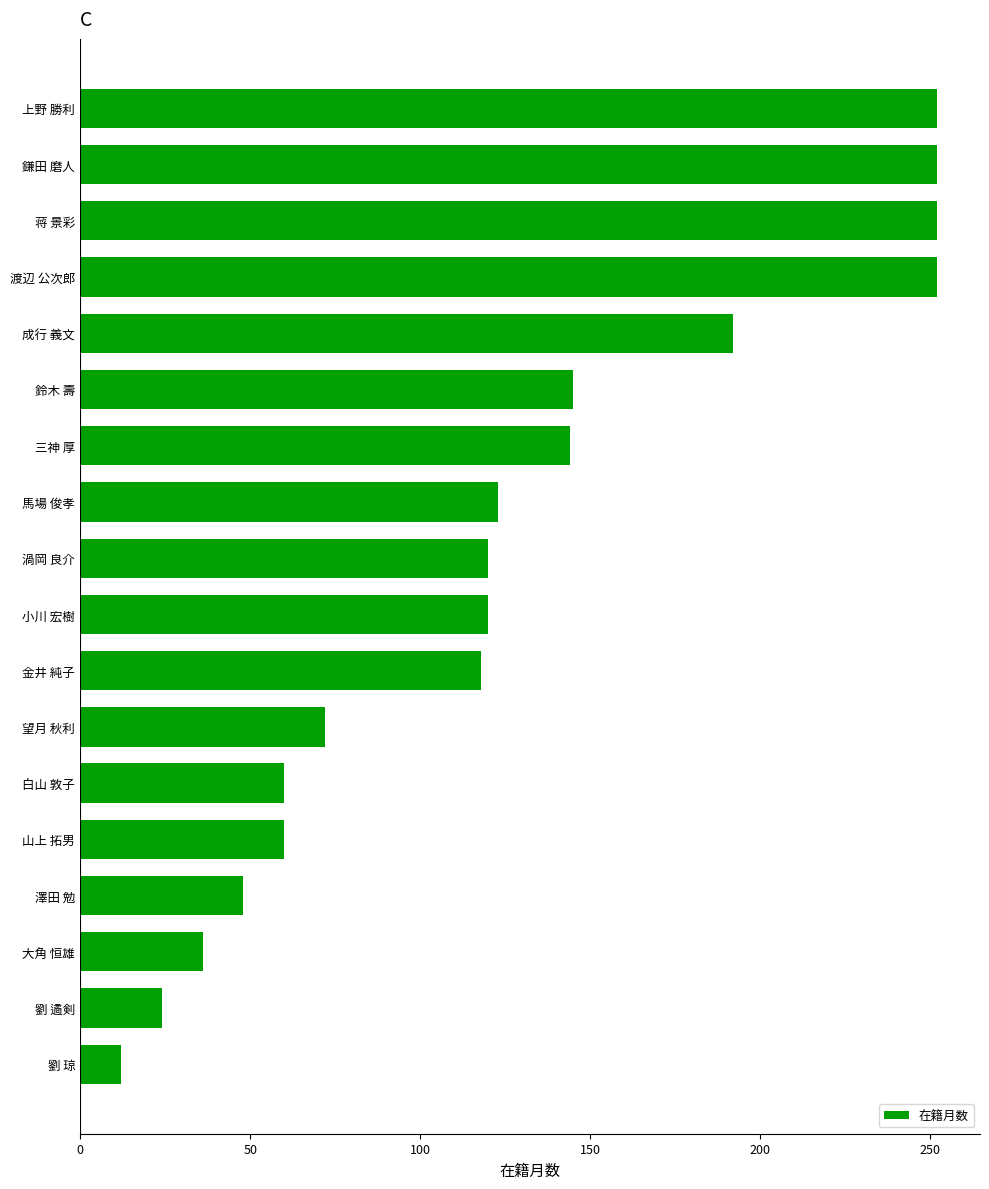

True or false: the data shows 252 at 鎌田 磨人.

True